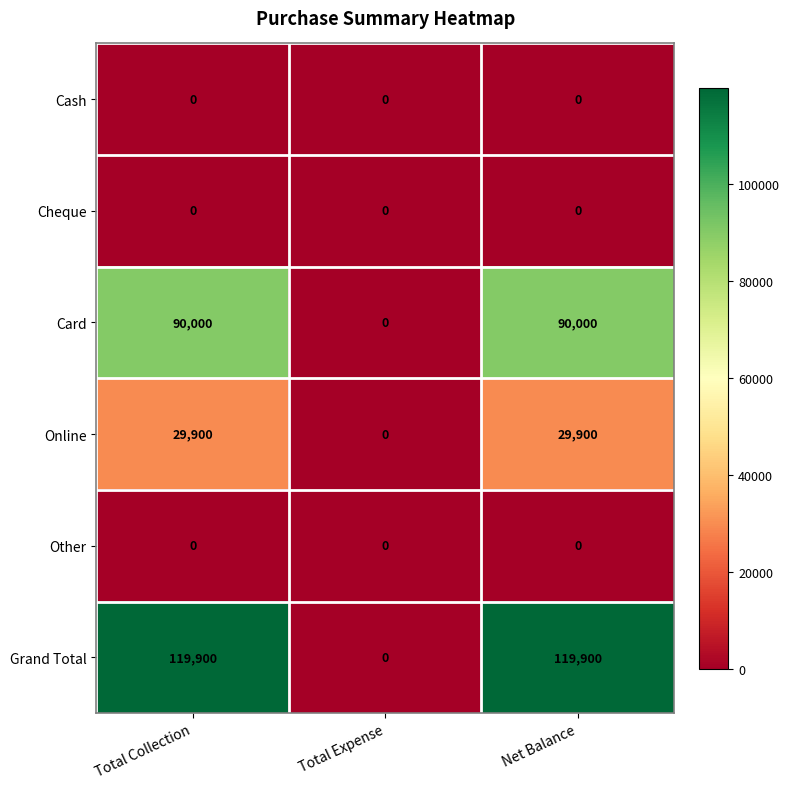

Reading left to right, list all the values displayed in this chart.

Cash: Total Collection=0	Total Expense=0	Net Balance=0
Cheque: Total Collection=0	Total Expense=0	Net Balance=0
Card: Total Collection=90000	Total Expense=0	Net Balance=90000
Online: Total Collection=29900	Total Expense=0	Net Balance=29900
Other: Total Collection=0	Total Expense=0	Net Balance=0
Grand Total: Total Collection=119900	Total Expense=0	Net Balance=119900